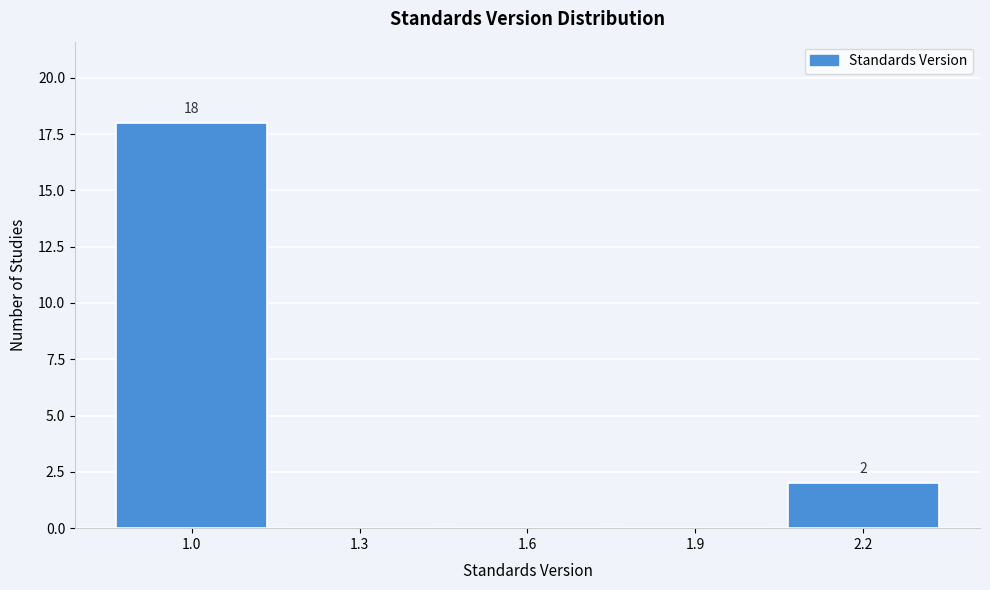

Reading right to left, transcribe all the data shown in this chart.

2.2=2	1.9=0	1.6=0	1.3=0	1.0=18